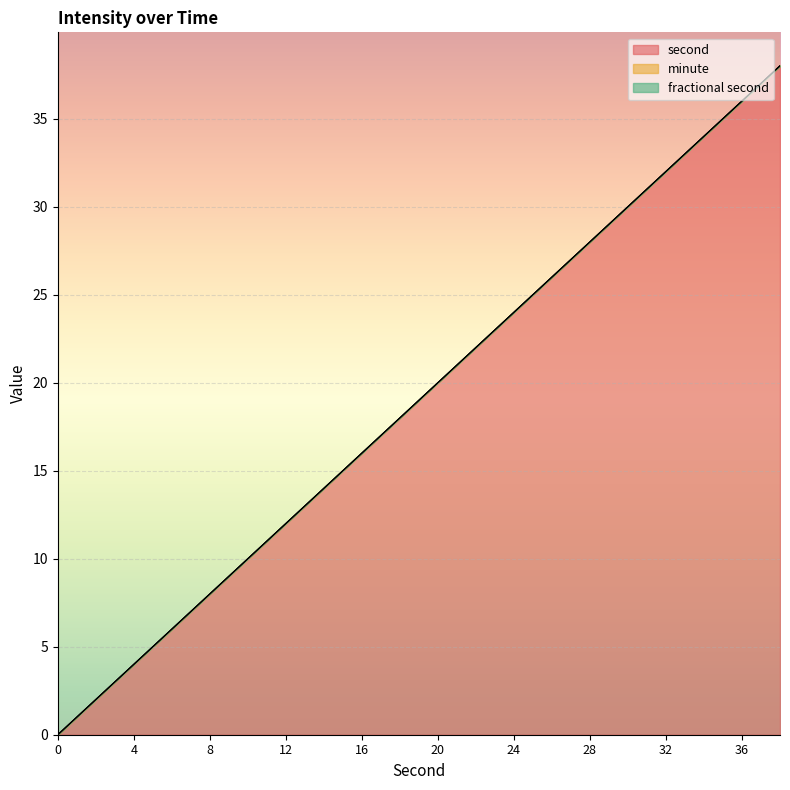

How many positive values does the second series have?

19